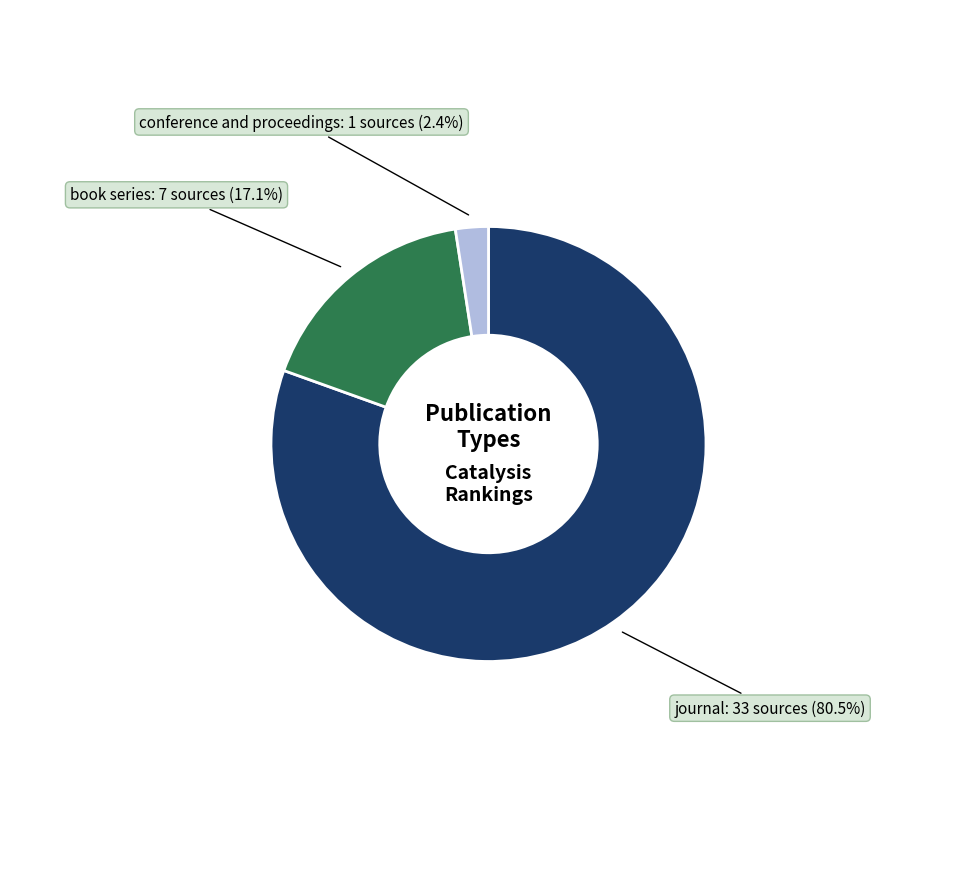

Is there a majority slice in this chart?

Yes